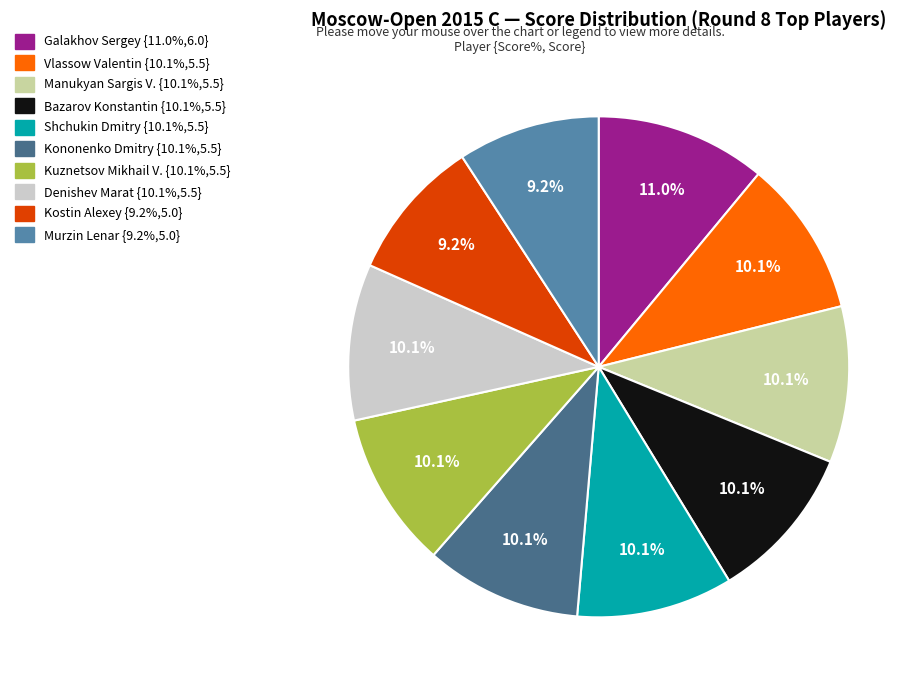

How many segments does this pie chart have?

10